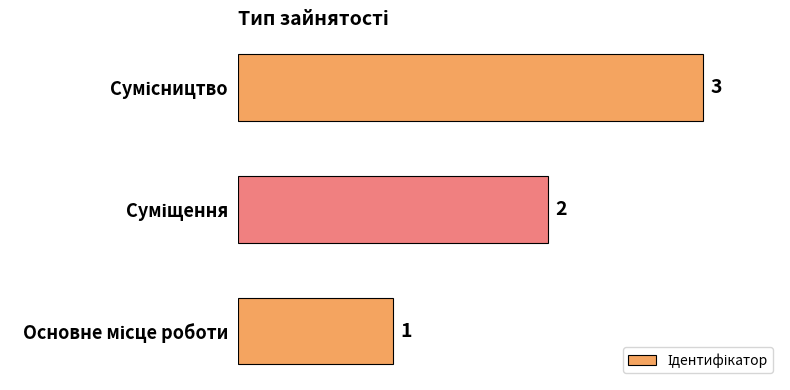

What is the sum of all values?

6